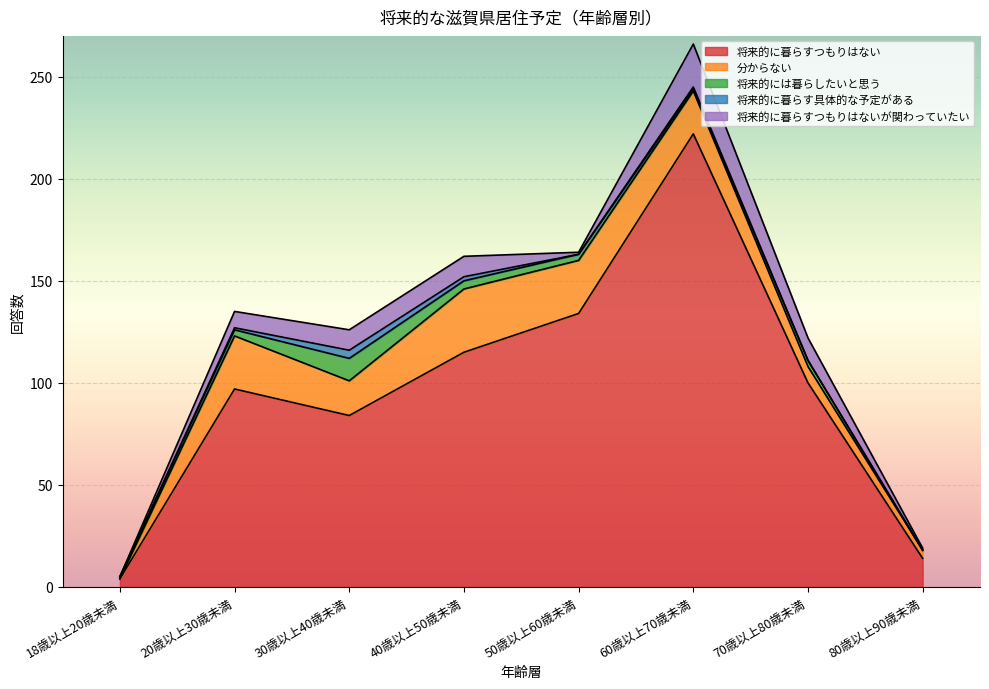

Which series has the widest spread of values?

将来的に暮らすつもりはない